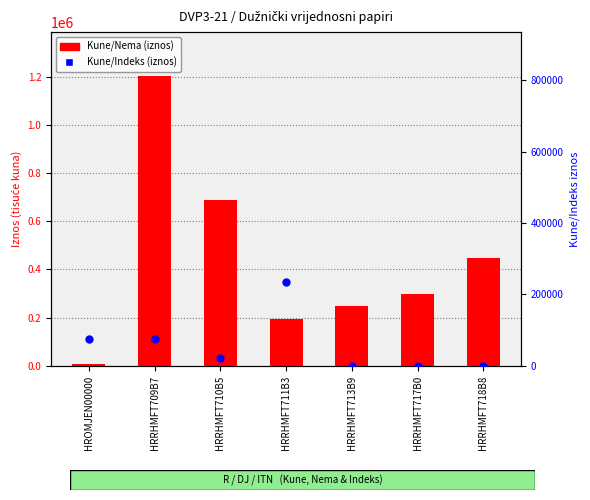

What is the total value across all series at HRRHMFT709B7?

1277817